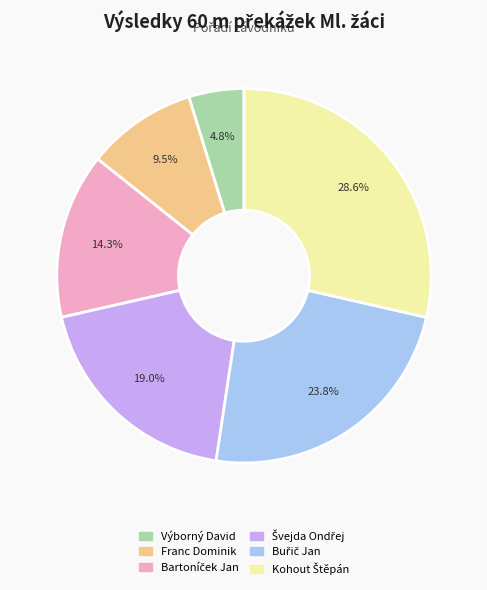

What portion of the pie excludes Výborný David?

95.2%